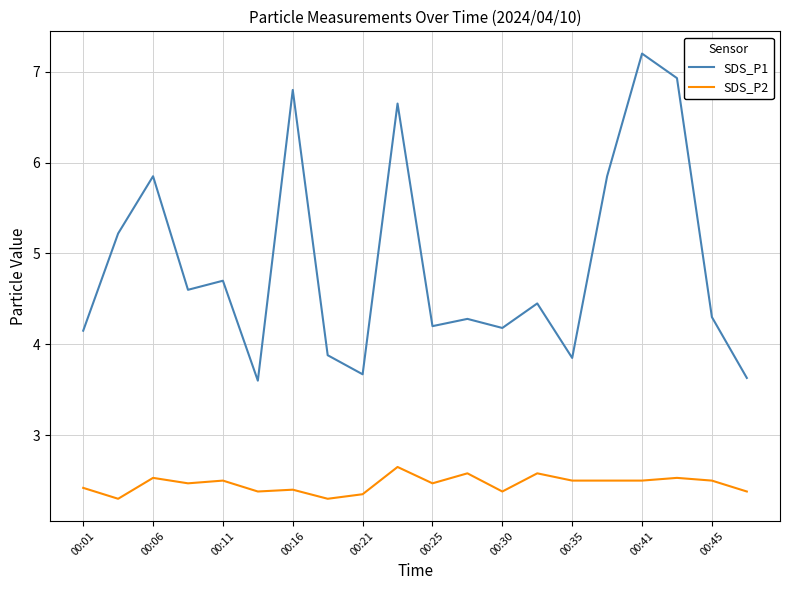

What is the average value of the SDS_P2 series?

2.5